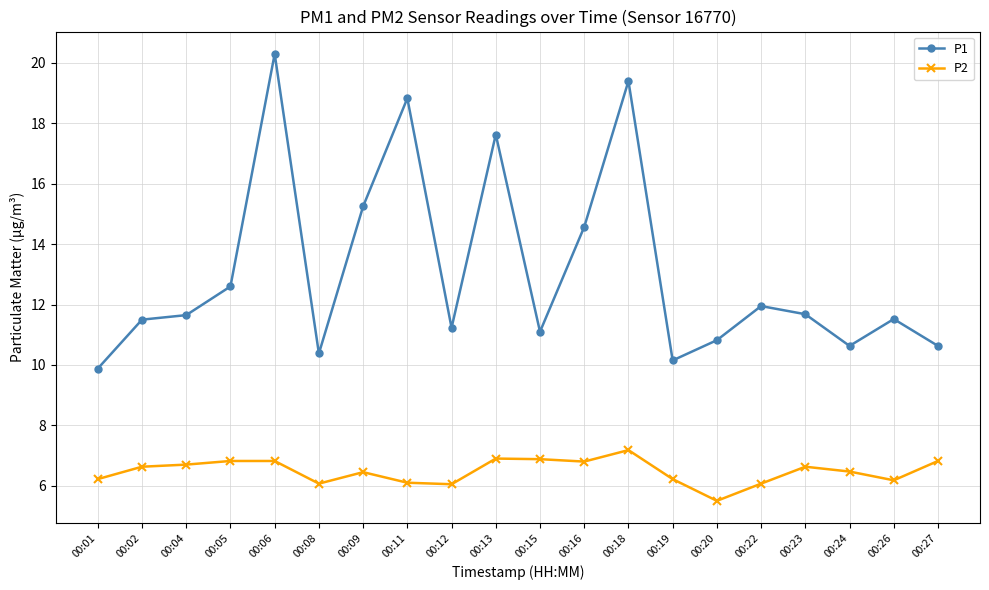

What is the smallest value displayed?

5.5